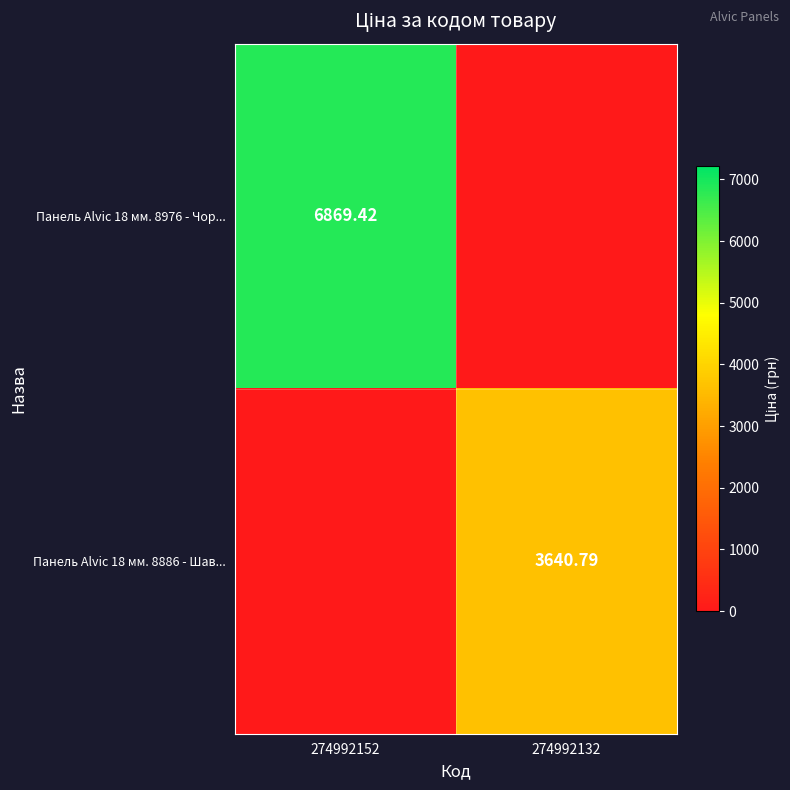

True or false: Панель Alvic 18 мм. 8886 - Шав... has a value of -1510.2 at 274992152.

False